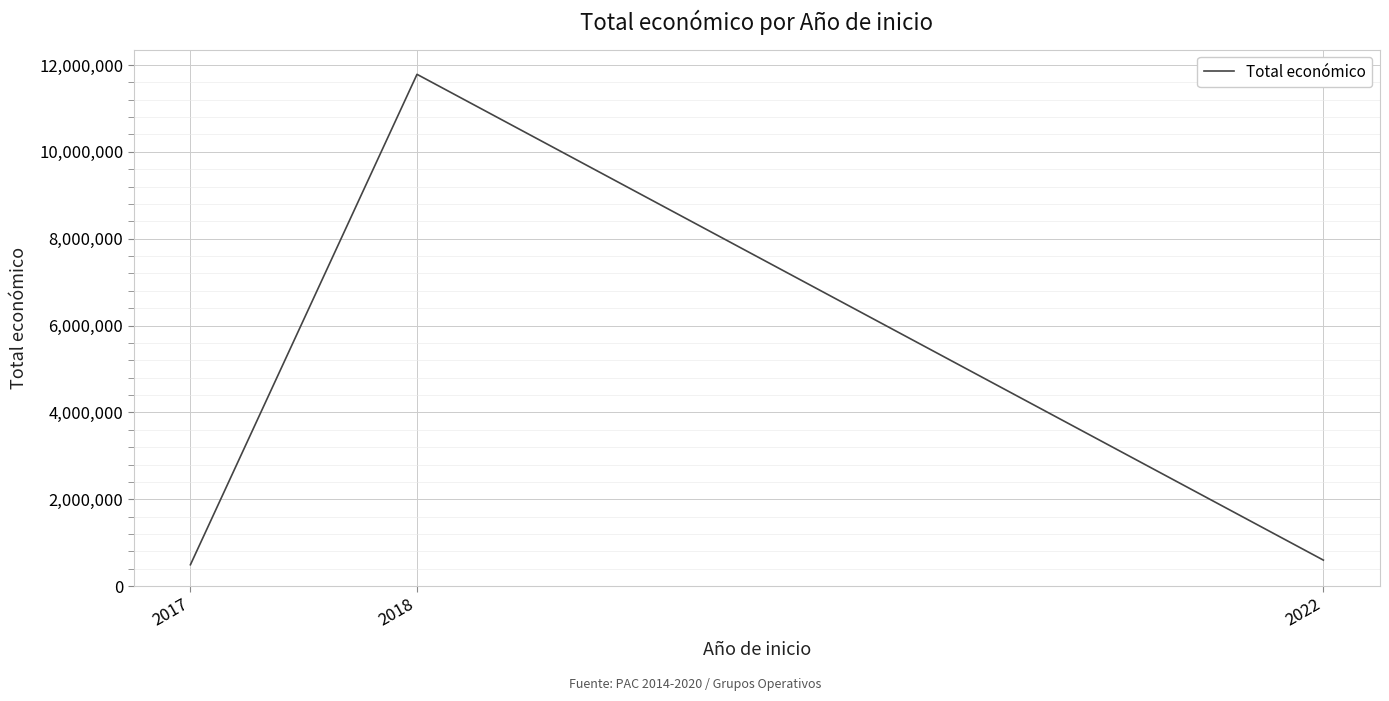

The chart shows a value of 599022 at 2022. True or false?

True